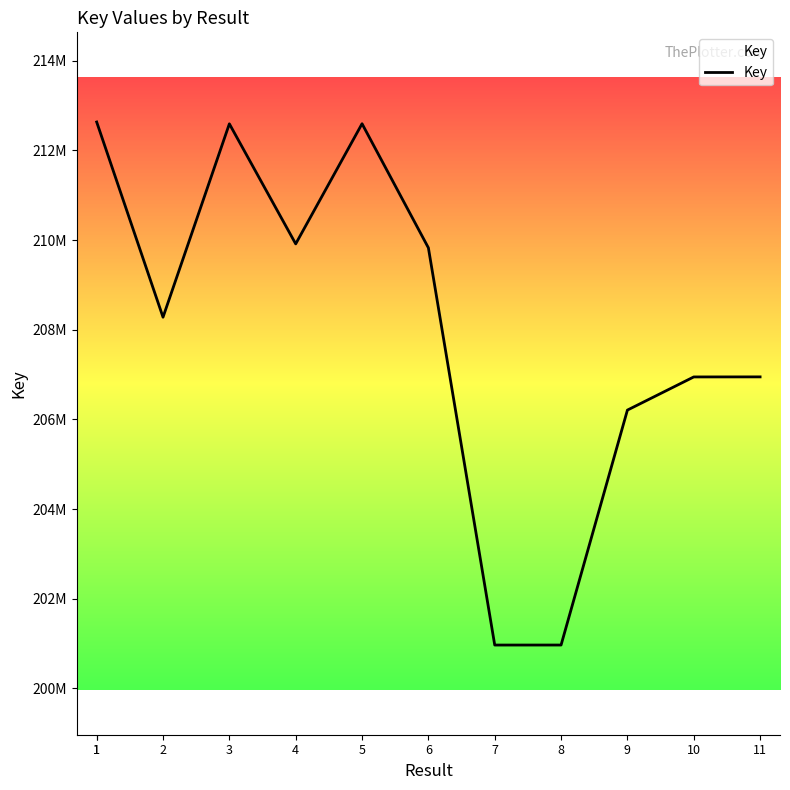

How many interior local peaks (higher than both neighbors) does the data have?

2